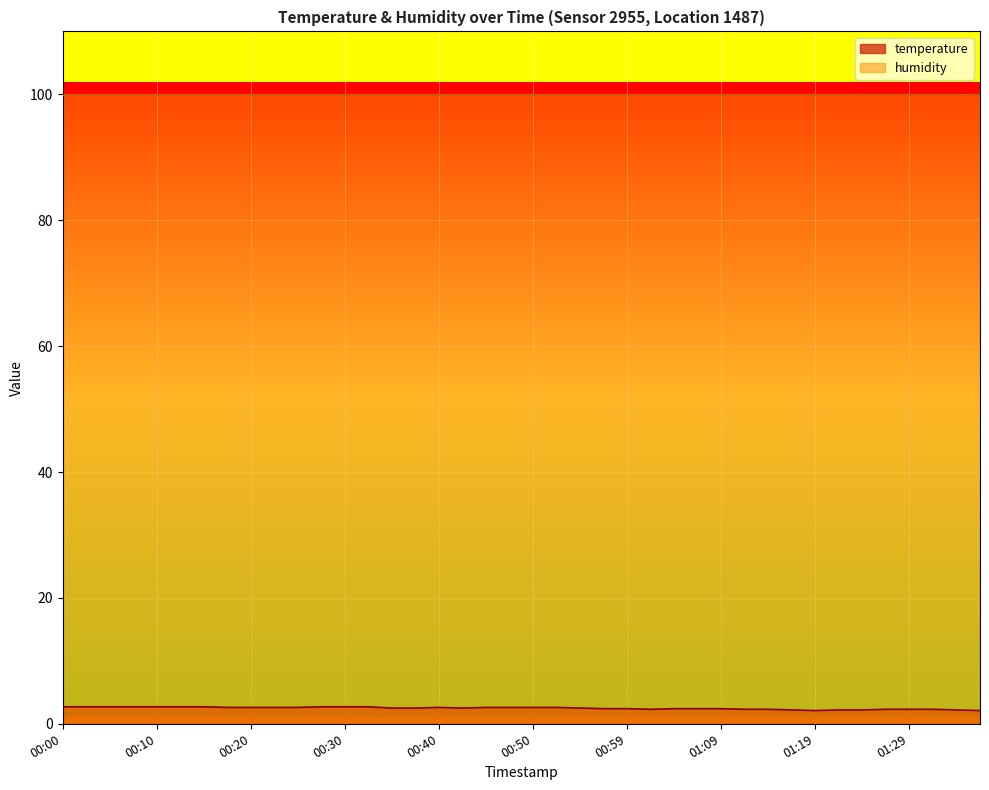

What is the sum of the values at 00:00 and 01:09?

5.1